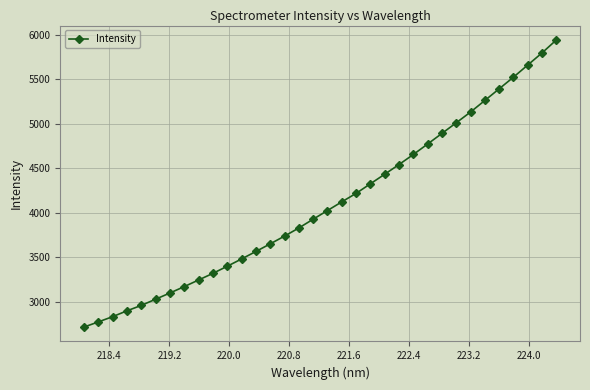

What is the value of the 13th point from the left?

3566.6